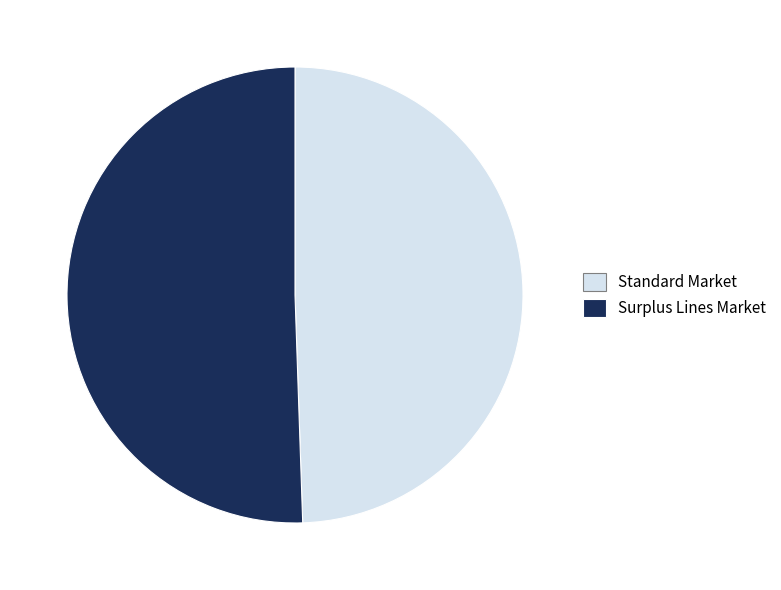

Which category has the biggest portion of the pie?

Surplus Lines Market